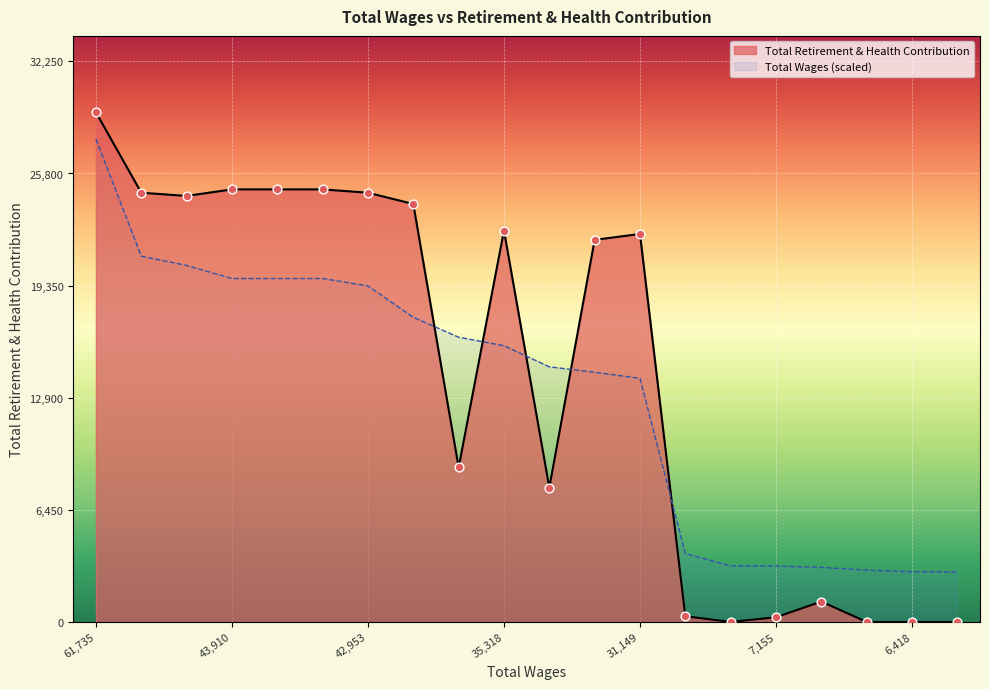

At how many categories does at least one series exceed 18181?

11